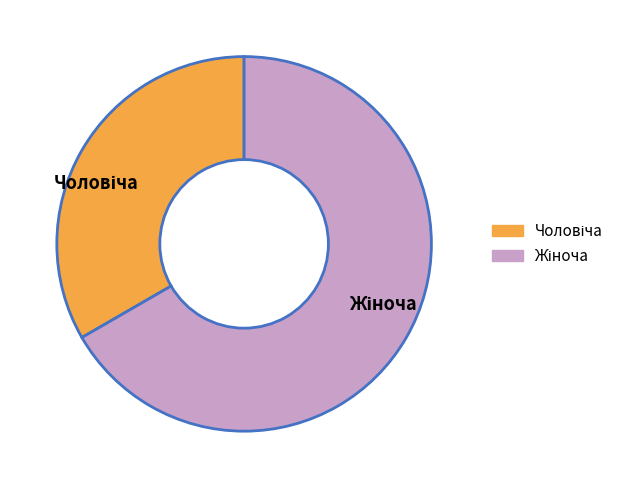

Is there any slice that represents more than half of the pie?

Yes